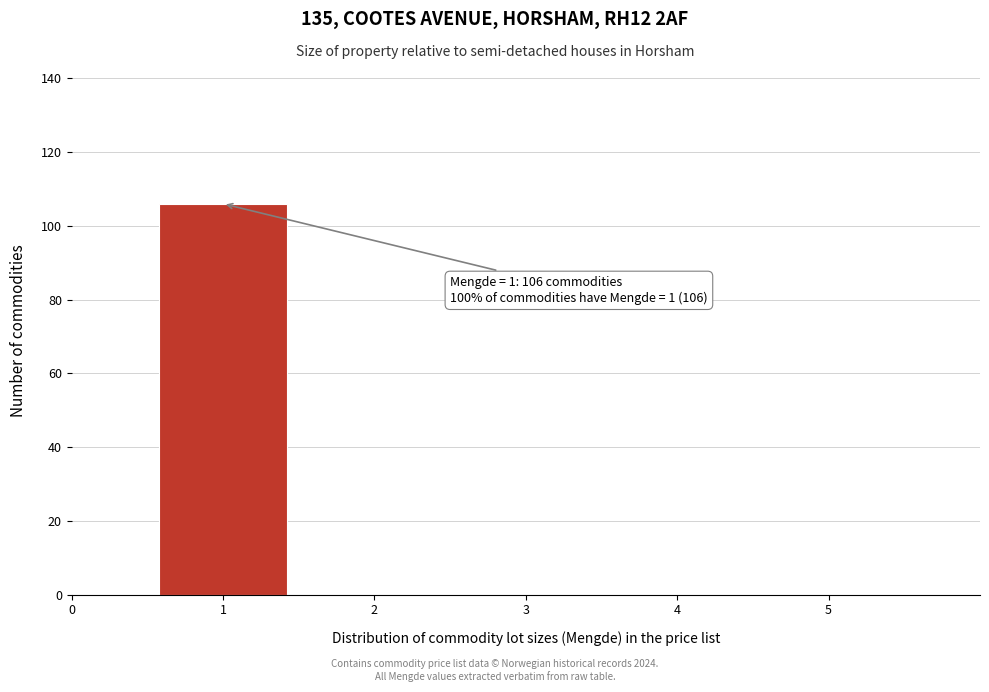

Which range on the x-axis has the tallest bar?

0.5 to 1.5